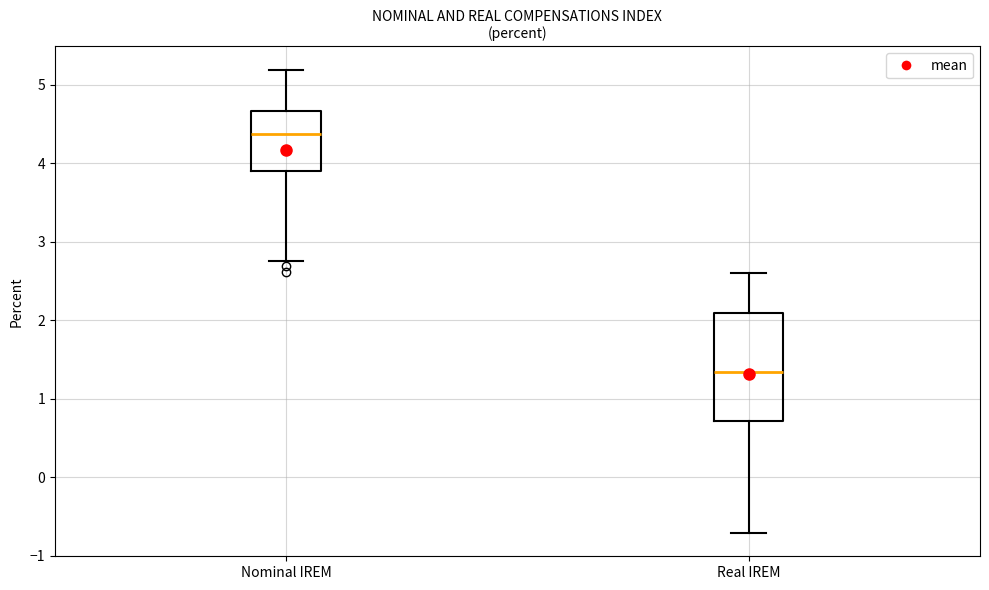

Reading left to right, read every box against the y-axis: the position of its median line, the range the box covers, and the ends of its whiskers. The values are not printed on the chart, so give them approximately, as read against the axis.

Nominal IREM: median 4.4, box 3.9 to 4.7, whiskers 2.8 to 5.2
Real IREM: median 1.3, box 0.7 to 2.1, whiskers -0.7 to 2.6